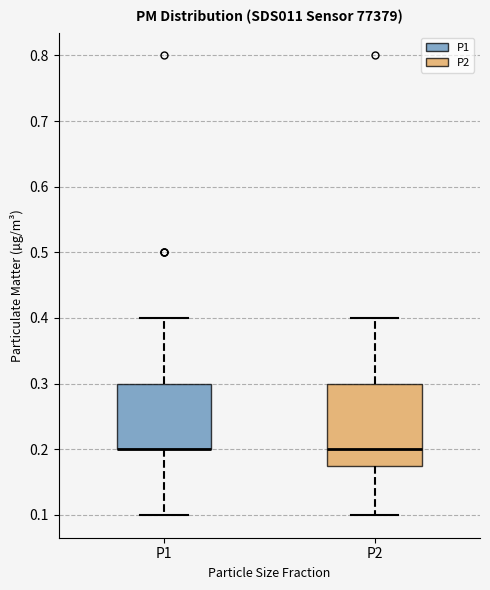

Comparing the boxes themselves (not the whiskers), which one is the tallest?

P2